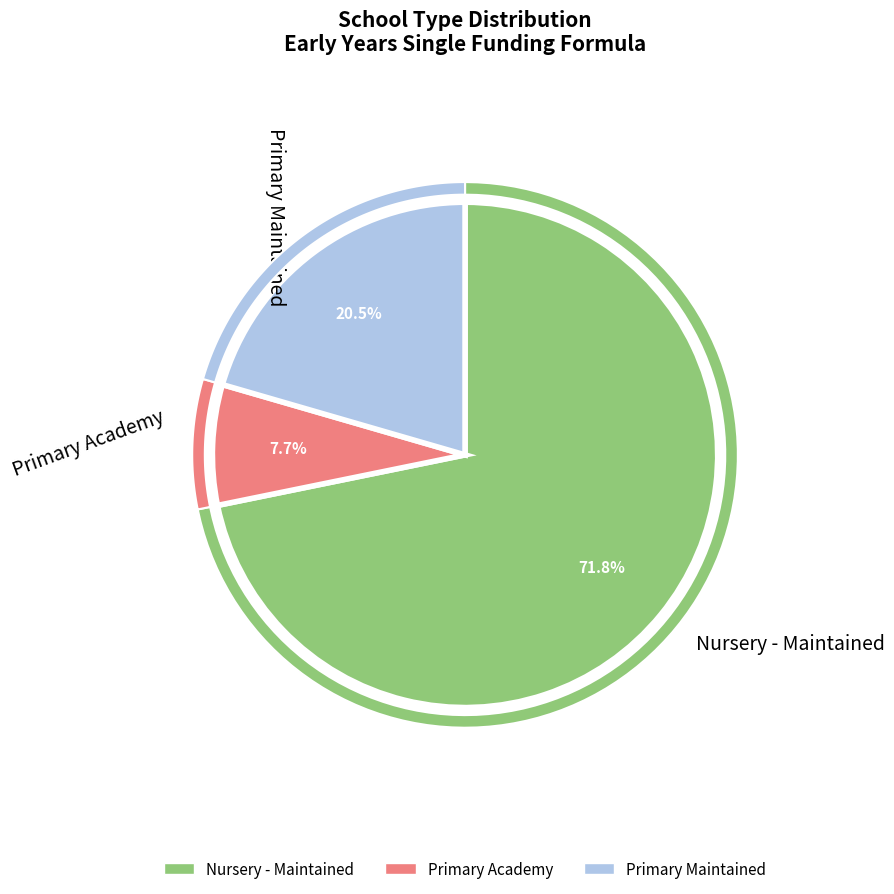

What is the majority slice?

Nursery - Maintained